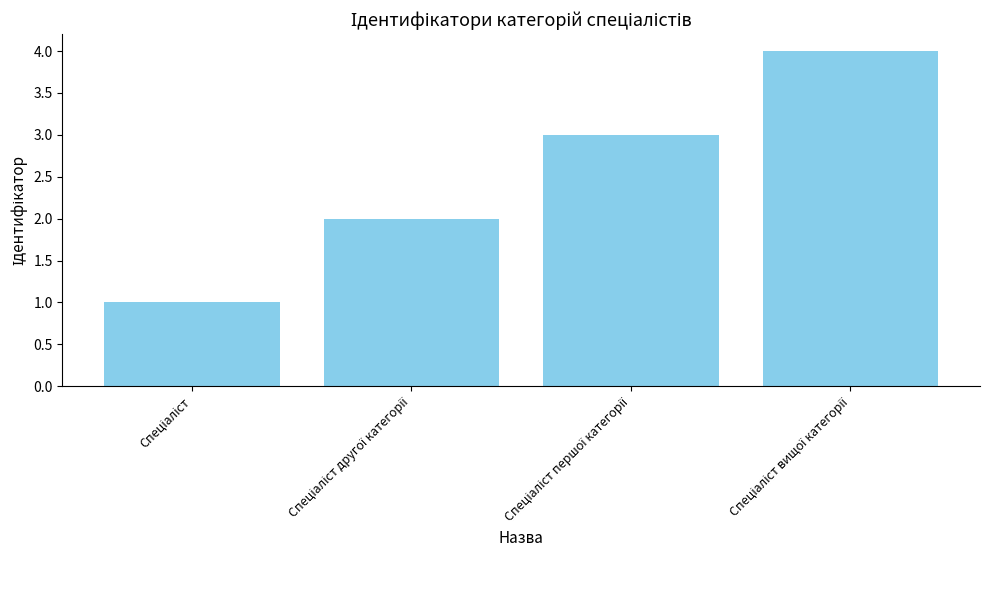

What is the greatest value displayed?

4